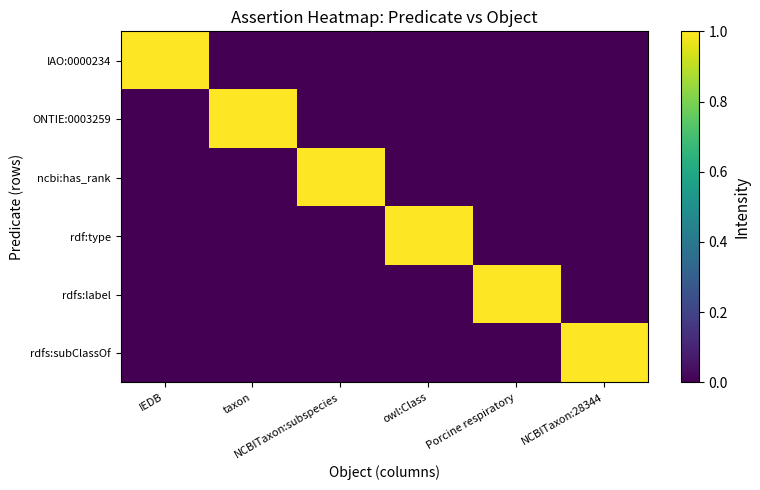

Reading left to right, list all the values displayed in this chart.

IAO:0000234: IEDB=1	taxon=0	NCBITaxon:subspecies=0	owl:Class=0	Porcine respiratory=0	NCBITaxon:28344=0
ONTIE:0003259: IEDB=0	taxon=1	NCBITaxon:subspecies=0	owl:Class=0	Porcine respiratory=0	NCBITaxon:28344=0
ncbi:has_rank: IEDB=0	taxon=0	NCBITaxon:subspecies=1	owl:Class=0	Porcine respiratory=0	NCBITaxon:28344=0
rdf:type: IEDB=0	taxon=0	NCBITaxon:subspecies=0	owl:Class=1	Porcine respiratory=0	NCBITaxon:28344=0
rdfs:label: IEDB=0	taxon=0	NCBITaxon:subspecies=0	owl:Class=0	Porcine respiratory=1	NCBITaxon:28344=0
rdfs:subClassOf: IEDB=0	taxon=0	NCBITaxon:subspecies=0	owl:Class=0	Porcine respiratory=0	NCBITaxon:28344=1